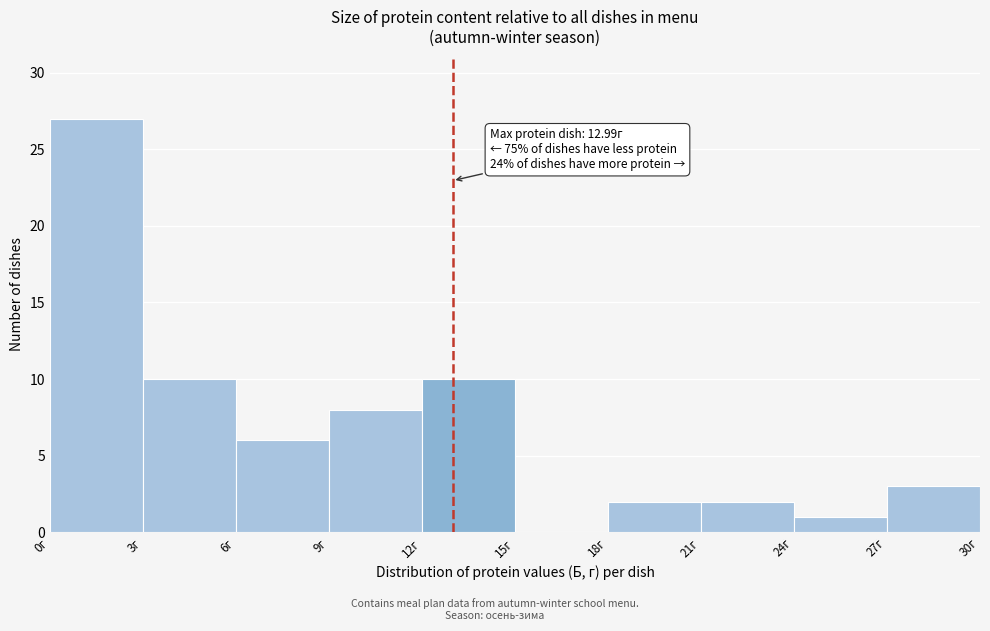

Which range on the x-axis has the tallest bar?

0 to 3